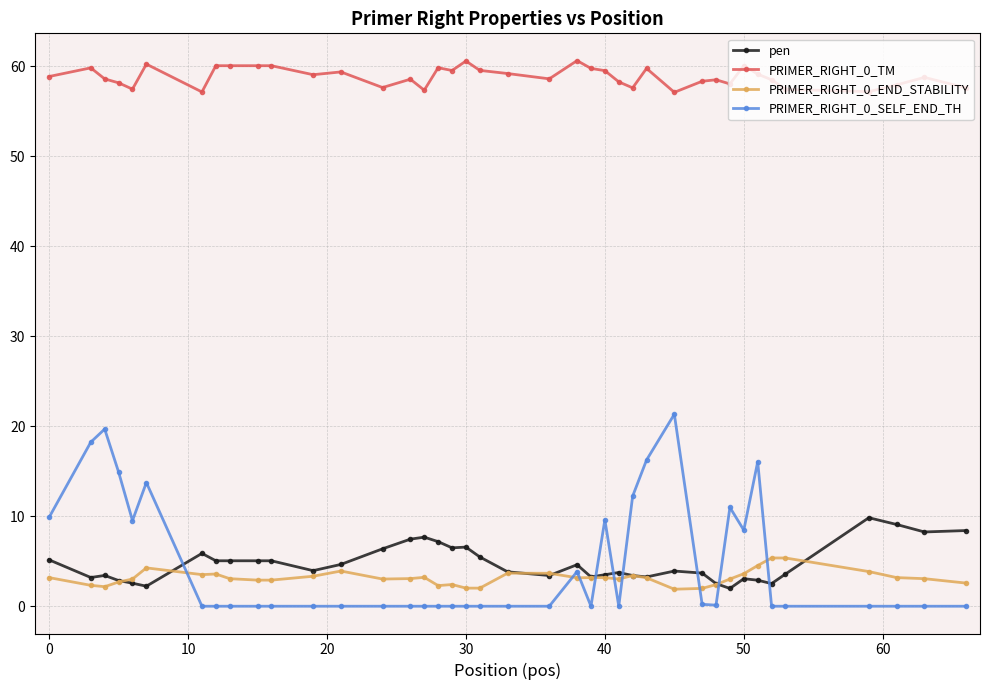

What is the value of the PRIMER_RIGHT_0_TM point at the 27th from the left?

57.6